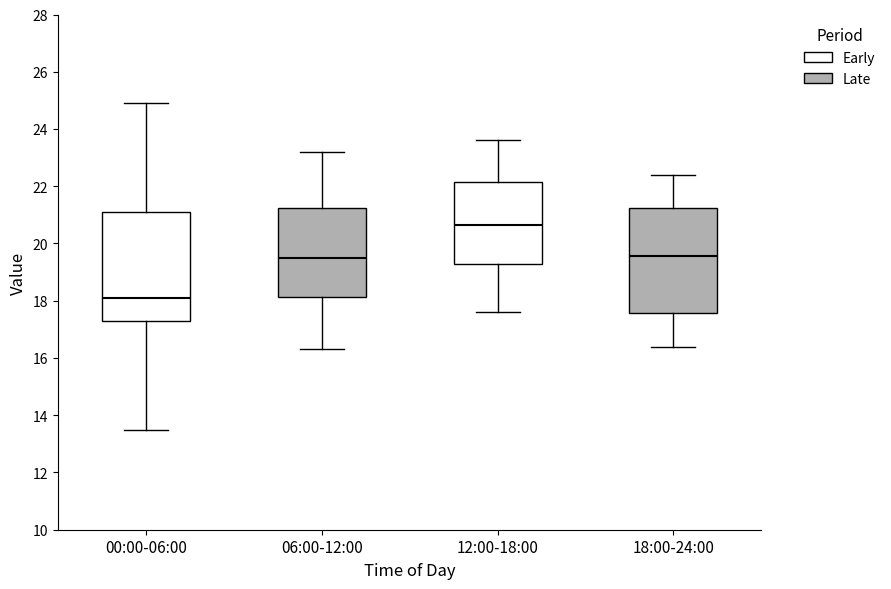

Reading left to right, transcribe this box plot: for each box, give where its median line is, the range the box spans, and where its two whiskers end, as read against the y-axis. The values are not printed on the chart, so give them approximately, as read against the axis.

00:00-06:00: median 18.0, box 17.2 to 21.2, whiskers 13.6 to 25.0
06:00-12:00: median 19.6, box 18.2 to 21.2, whiskers 16.4 to 23.2
12:00-18:00: median 20.6, box 19.2 to 22.2, whiskers 17.6 to 23.6
18:00-24:00: median 19.6, box 17.6 to 21.2, whiskers 16.4 to 22.4